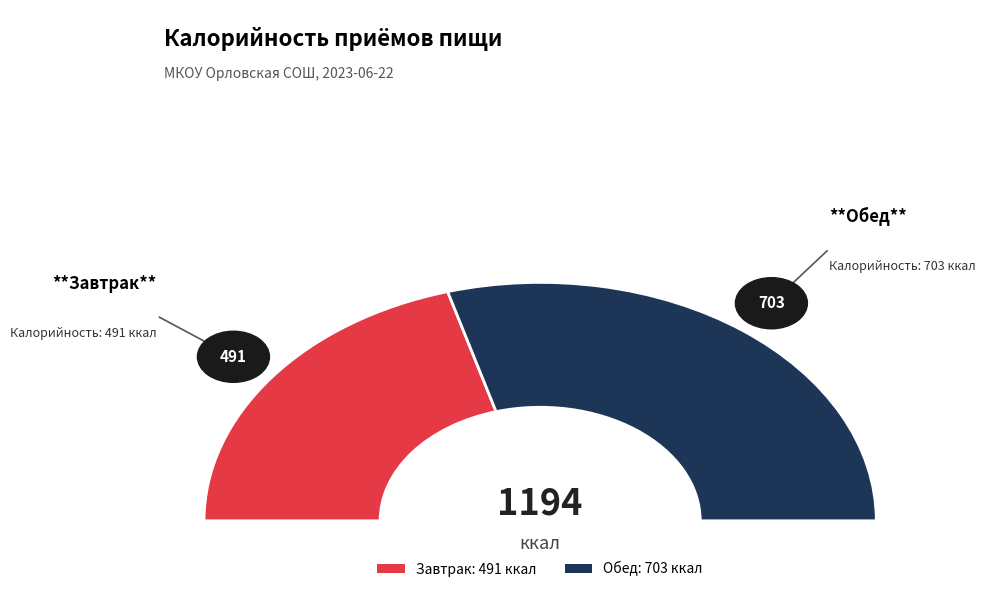

Count the number of slices in the pie.

2